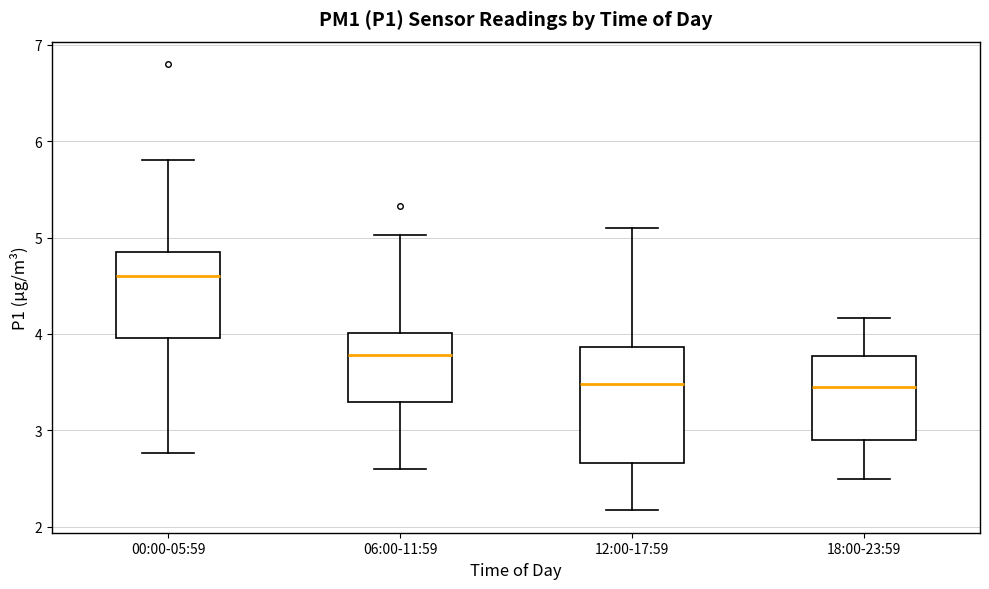

Reading left to right, read every box against the y-axis: the position of its median line, the range the box covers, and the ends of its whiskers. The values are not printed on the chart, so give them approximately, as read against the axis.

00:00-05:59: median 4.6, box 4.0 to 4.8, whiskers 2.8 to 5.8
06:00-11:59: median 3.8, box 3.3 to 4.0, whiskers 2.6 to 5.0
12:00-17:59: median 3.5, box 2.7 to 3.9, whiskers 2.2 to 5.1
18:00-23:59: median 3.5, box 2.9 to 3.8, whiskers 2.5 to 4.2